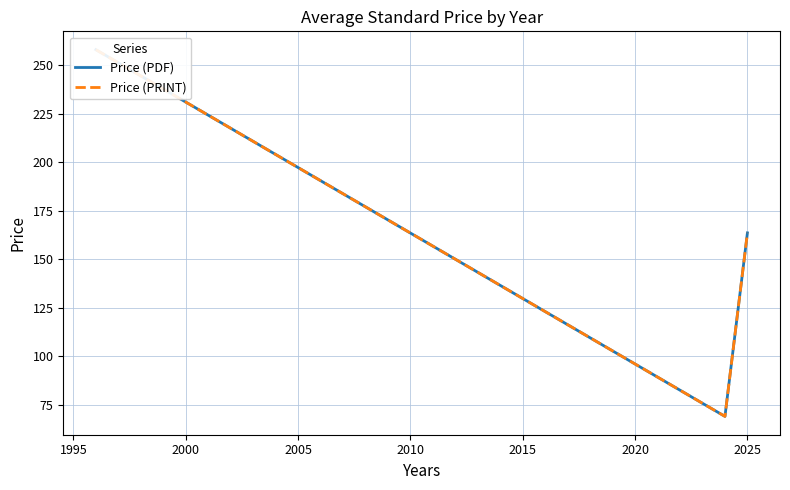

What is the difference between the Price (PRINT) values at 2000 and 1990?

94.4